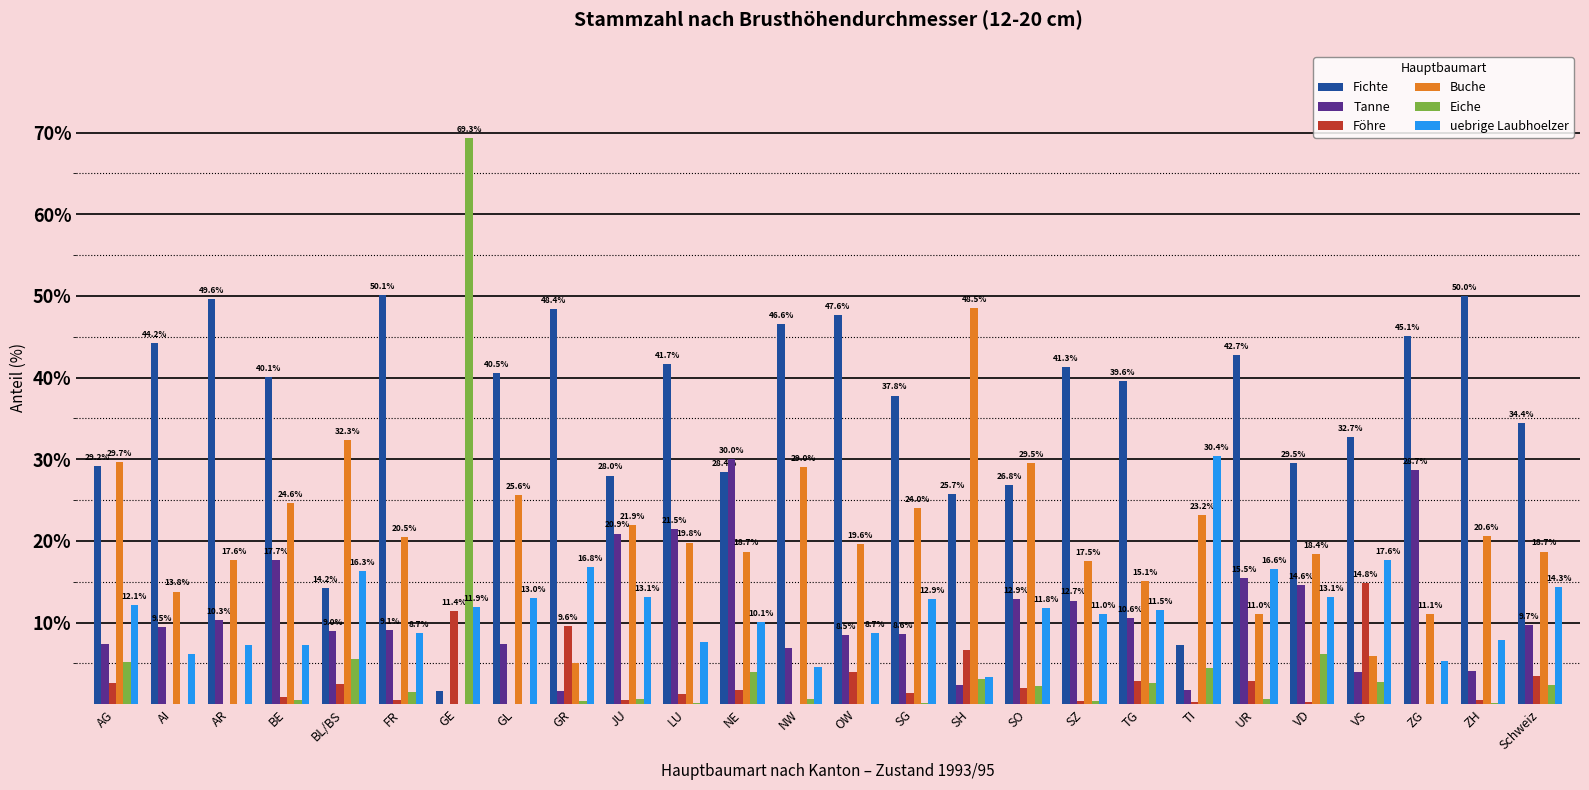

At which label is Fichte closest to 25?

SH